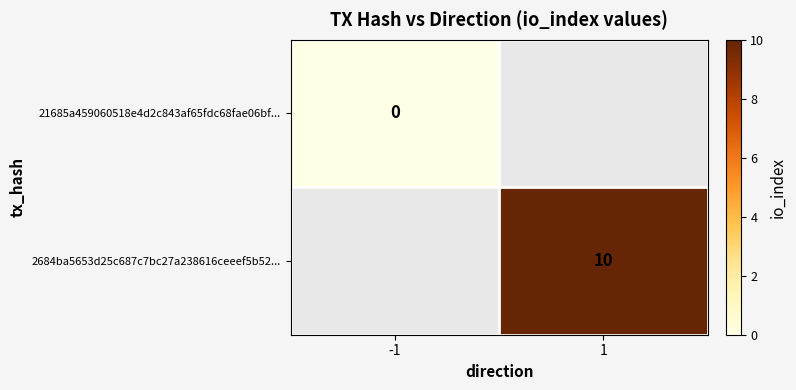

True or false: 2684ba5653d25c687c7bc27a238616ceeef5b52... has a value of 2 at 1.

False